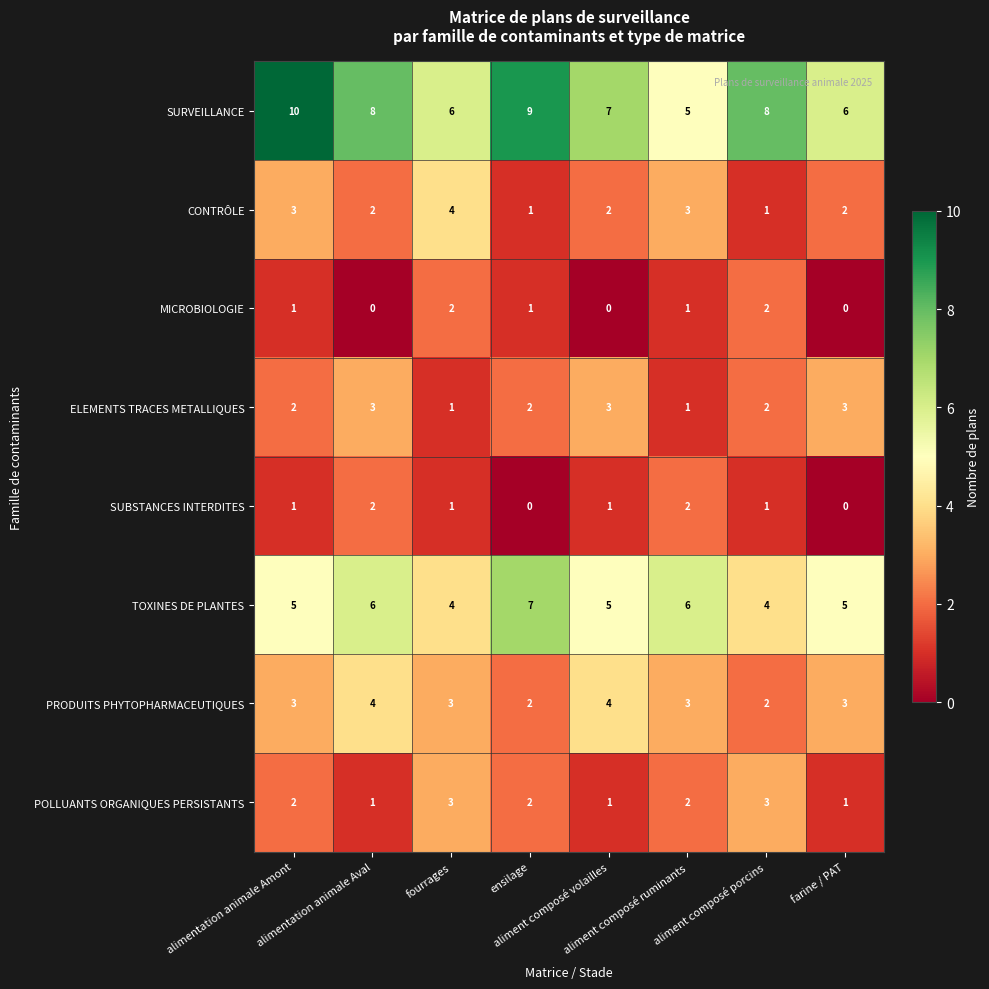

What is the difference between the highest and lowest values at aliment composé porcins?

7